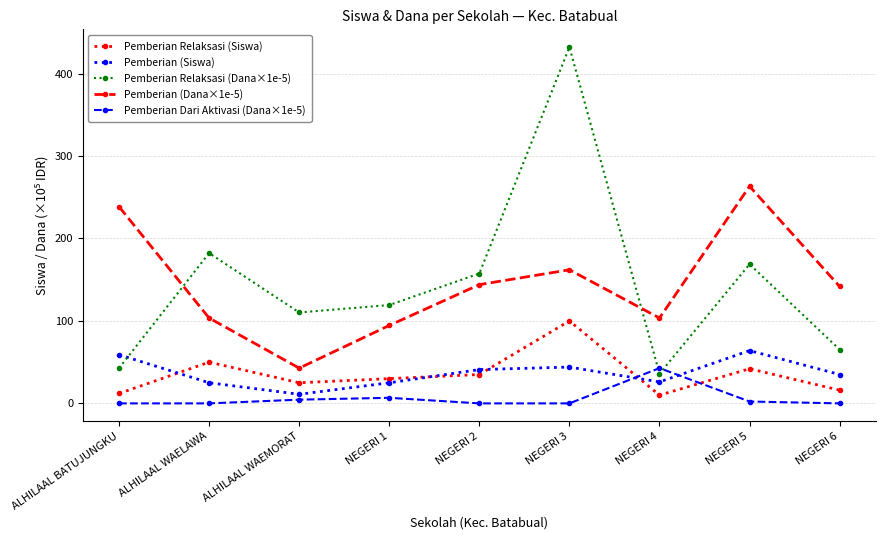

Which series changed the most between NEGERI 2 and NEGERI 6?

Pemberian Relaksasi (Dana×1e-5)